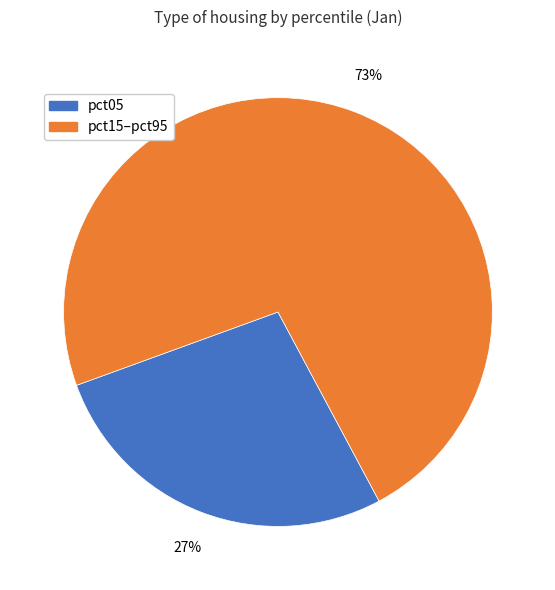

Does any single category account for the majority?

Yes